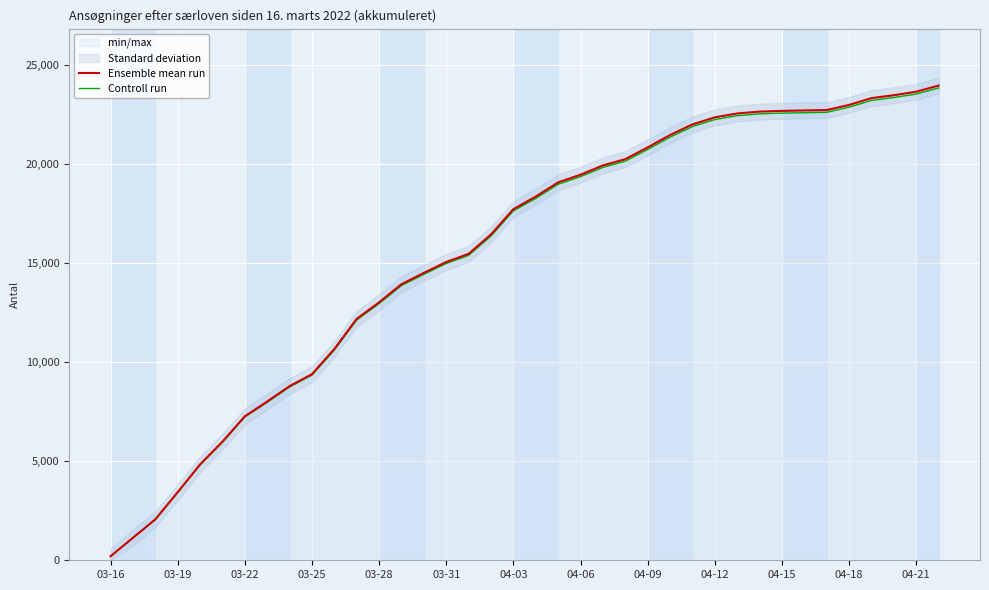

What is the highest value of the Ensemble mean run series?

23946.0